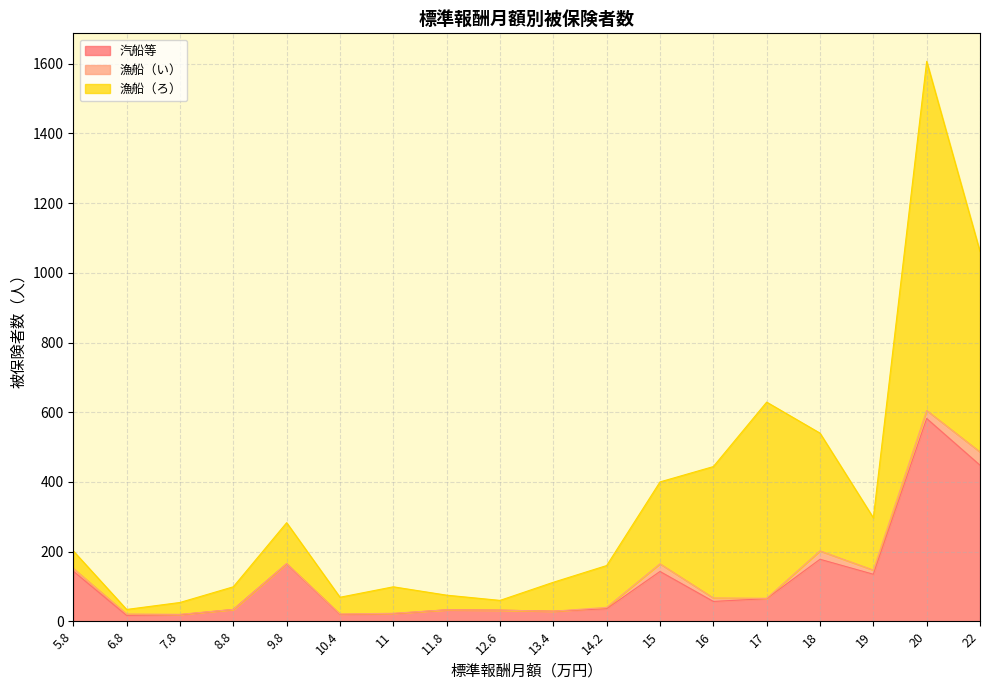

Rank the categories by 漁船（ろ） value from highest to lowest.

20, 22, 17, 16, 18, 15, 19, 14.2, 9.8, 13.4, 11, 8.8, 5.8, 10.4, 11.8, 7.8, 12.6, 6.8